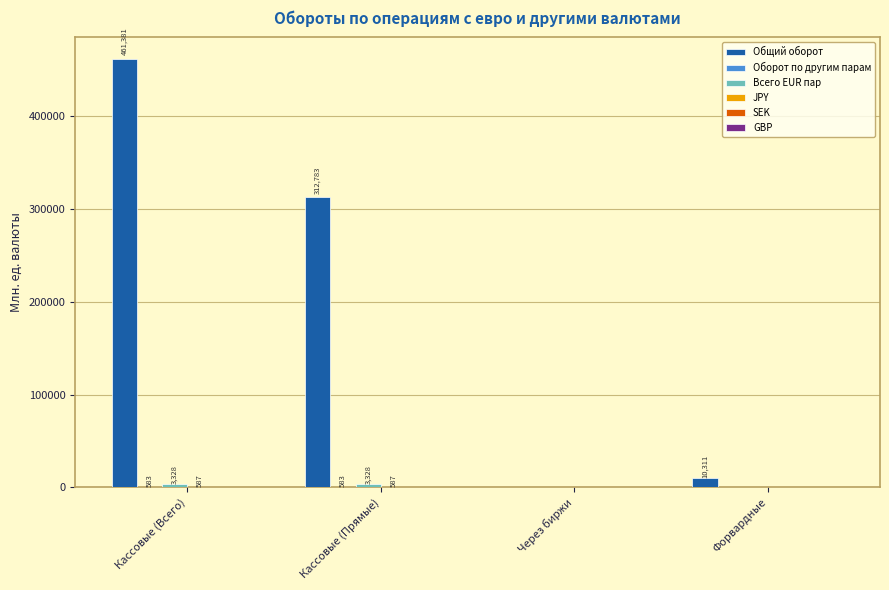

At which category is the sum across all series the highest?

Кассовые (Всего)